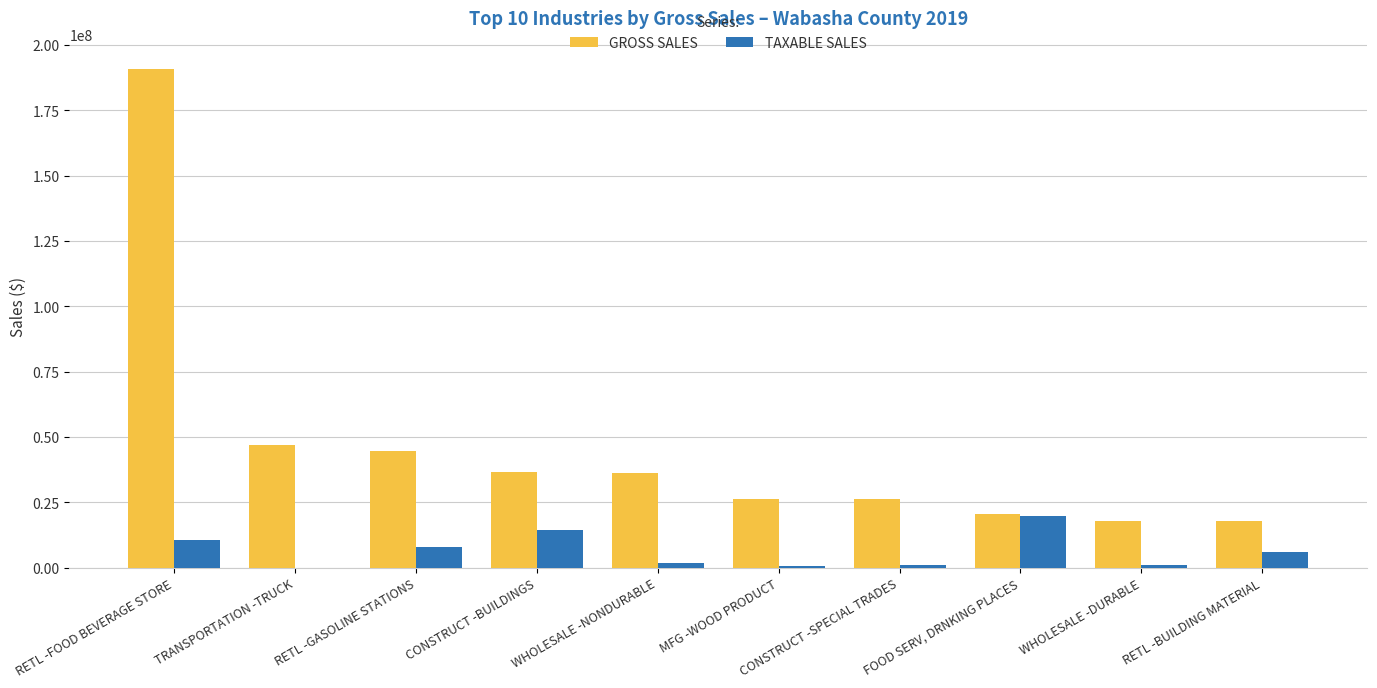

How many groups of bars are there?

10